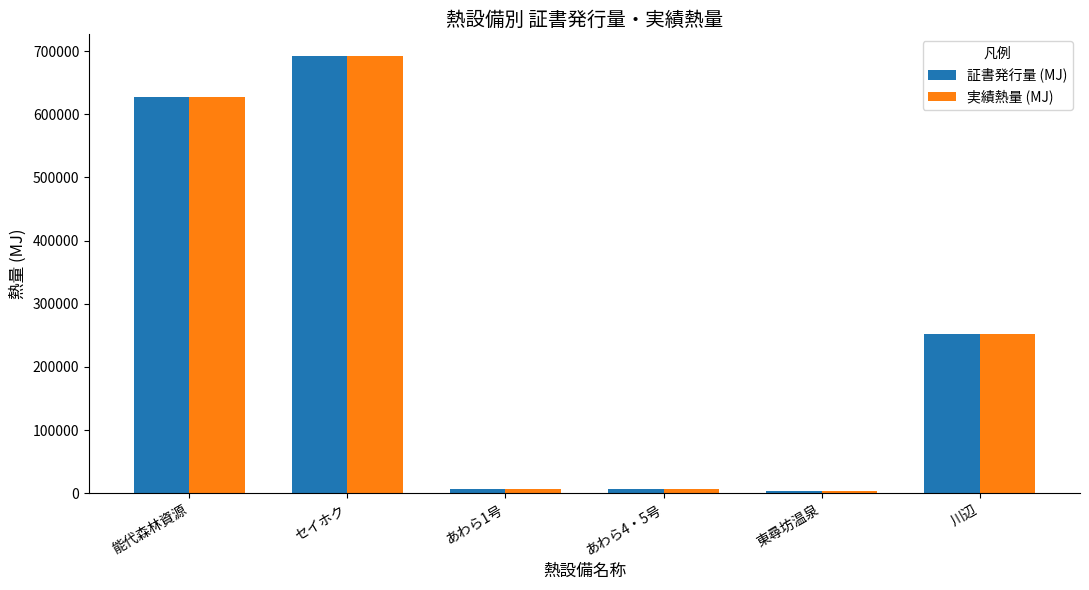

How many bars are there in each group?

2